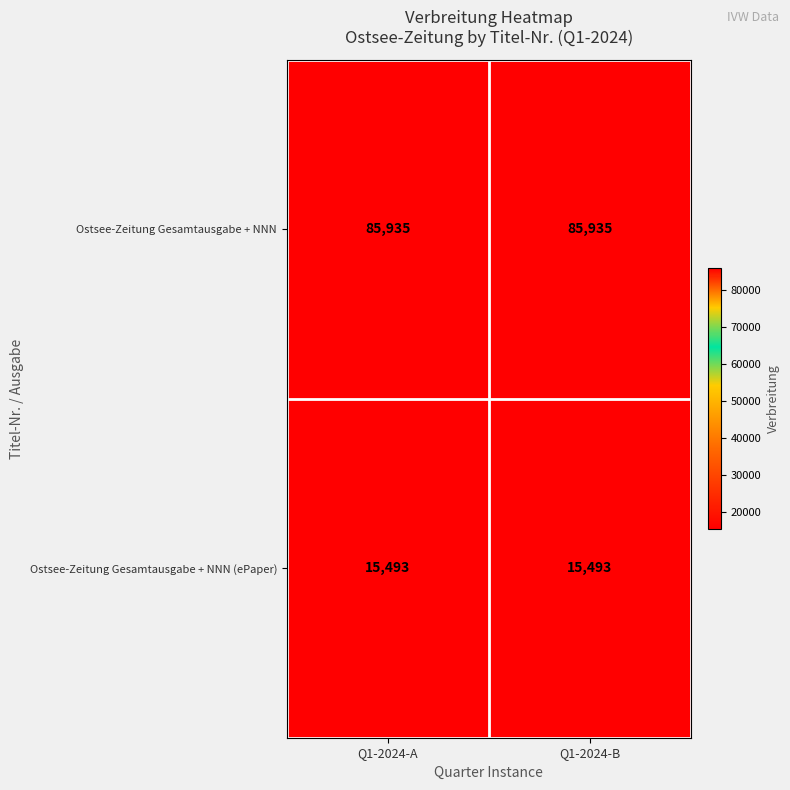

Count the number of categories in the chart.

2